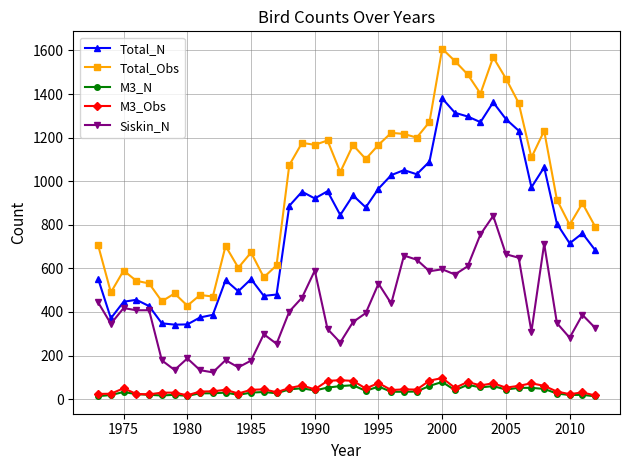

True or false: Total_Obs and Total_N intersect in this chart.

False